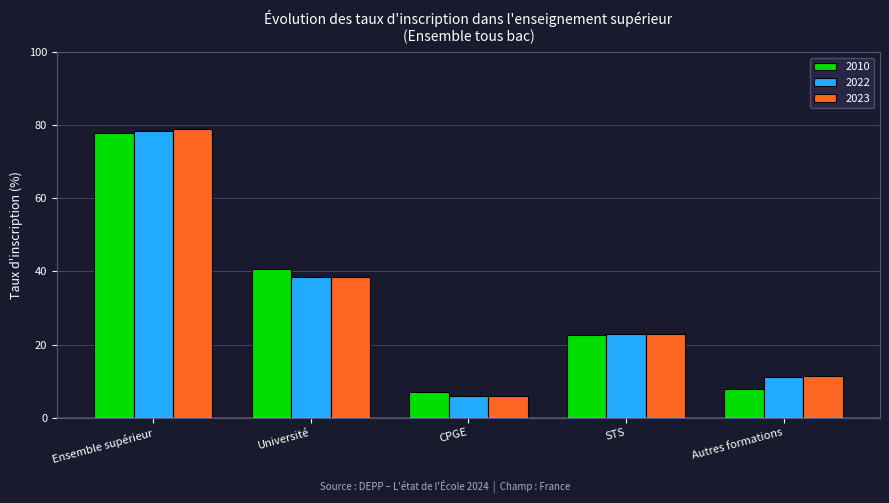

Reading left to right, transcribe all the data shown in this chart.

2010: 77.9	40.6	7.0	22.6	7.8
2022: 78.4	38.5	5.8	22.9	11.2
2023: 78.9	38.4	6.0	23.0	11.5